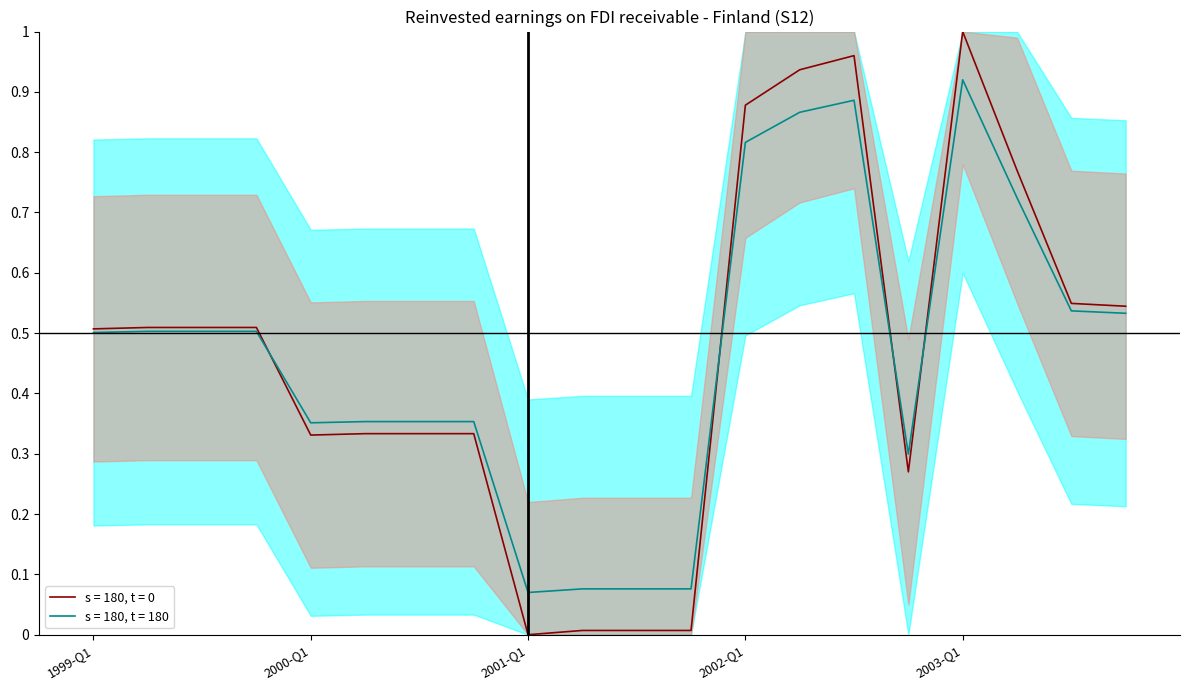

The OBS_VALUE series shows 0.2 at 2003-Q4. True or false?

False